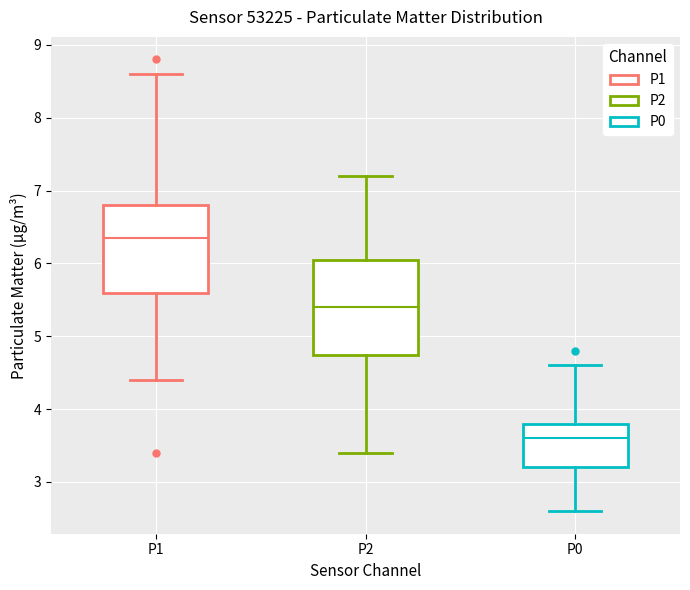

Reading left to right, read every box against the y-axis: the position of its median line, the range the box covers, and the ends of its whiskers. The values are not printed on the chart, so give them approximately, as read against the axis.

P1: median 6.4, box 5.6 to 6.8, whiskers 4.4 to 8.6
P2: median 5.4, box 4.8 to 6.1, whiskers 3.4 to 7.2
P0: median 3.6, box 3.2 to 3.8, whiskers 2.6 to 4.6